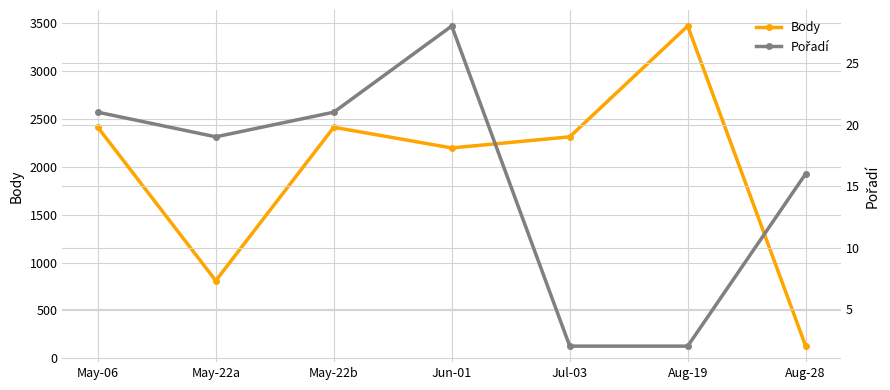

Which series changed the most between May-06 and Aug-28?

Body